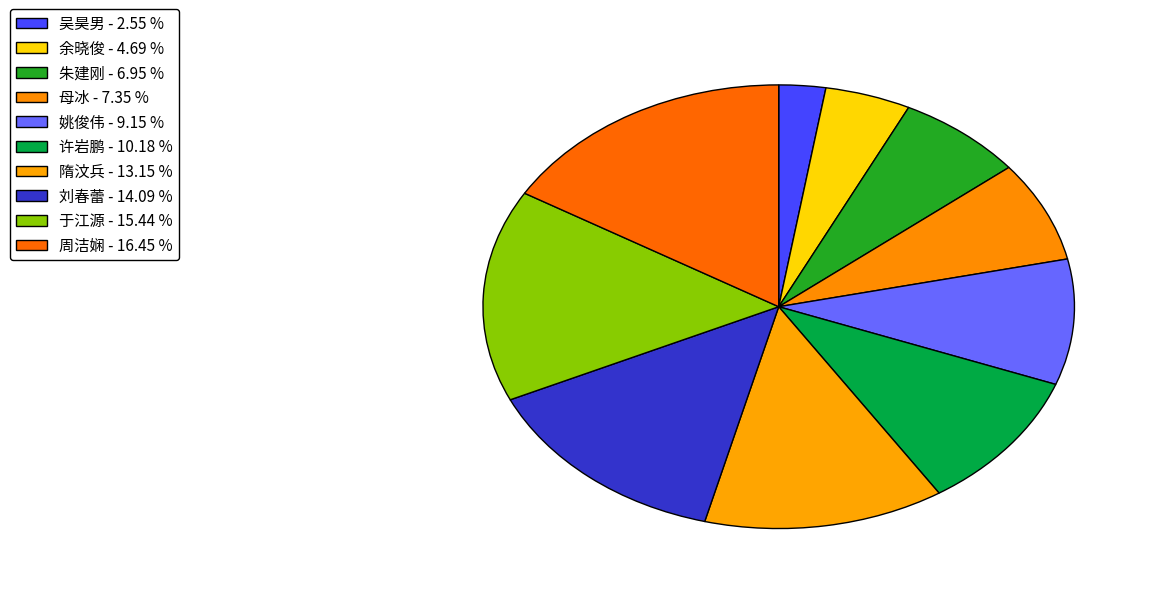

What is the ratio of the value at 母冰 to the value at 余晓俊?

1.6